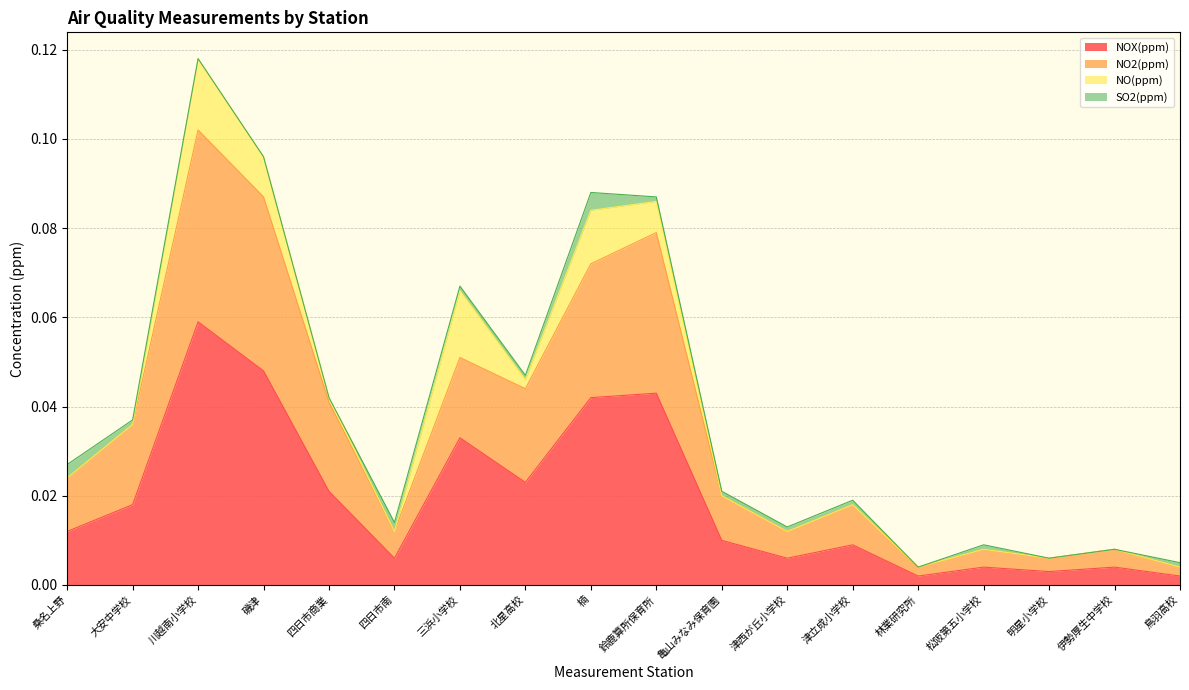

At which category is the sum across all series the highest?

川越南小学校